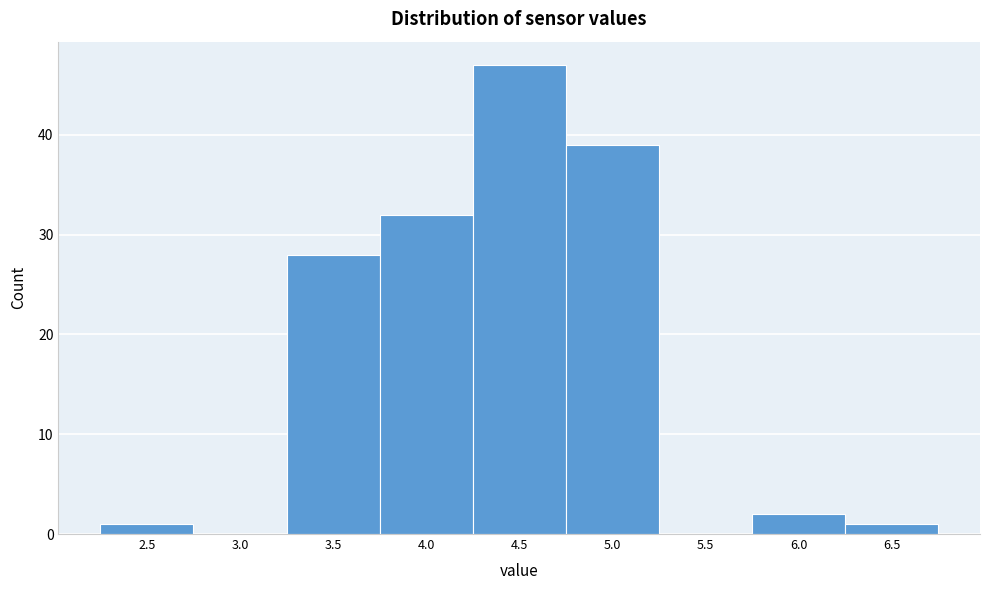

Reading right to left, what are all the values shown in this chart?

6.5=1	6.0=2	5.5=0	5.0=39	4.5=47	4.0=32	3.5=28	3.0=0	2.5=1